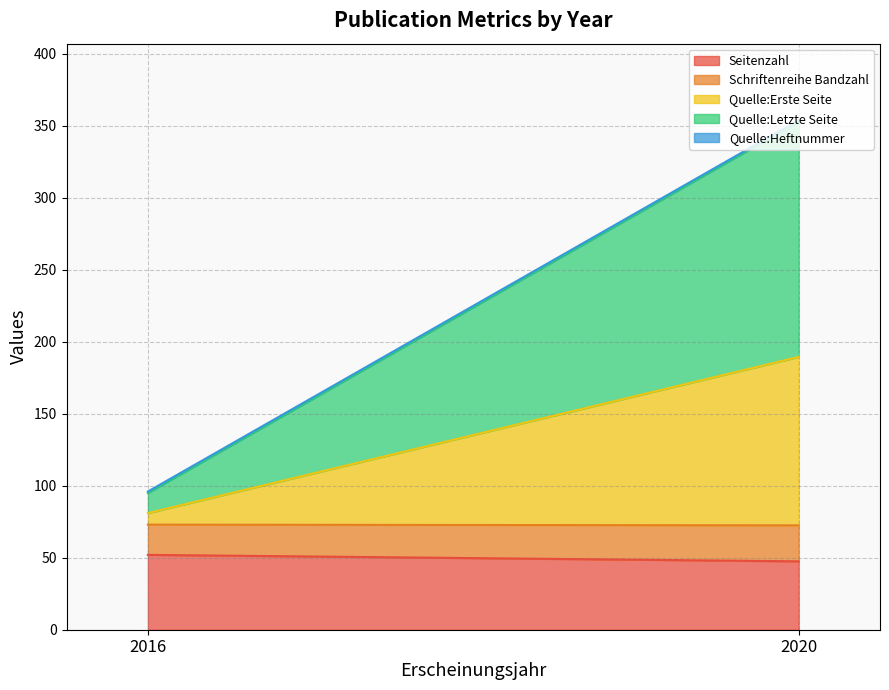

True or false: Quelle:Erste Seite has more than 0 interior local peaks.

False